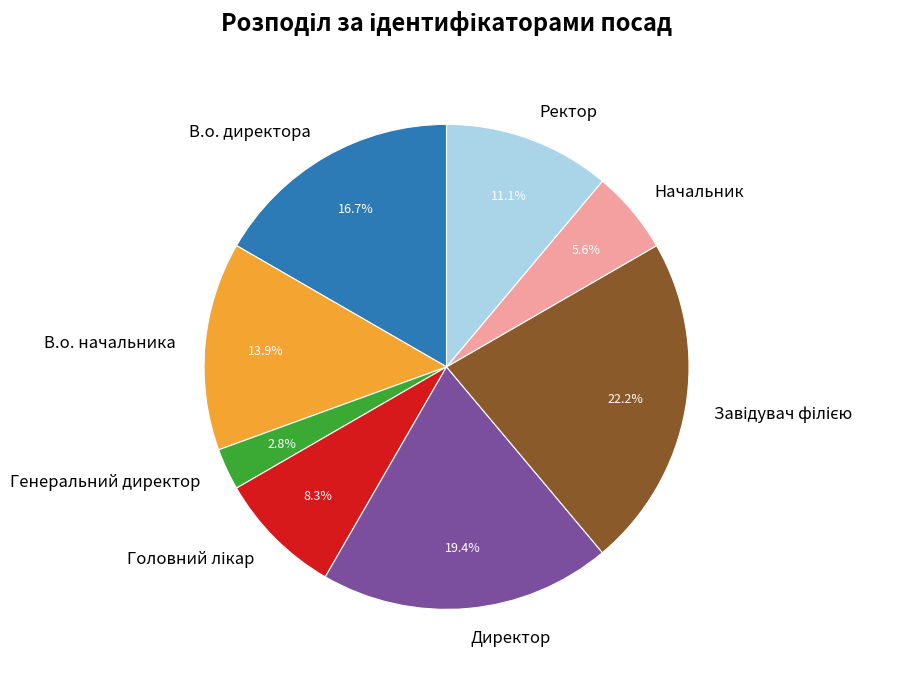

Between В.о. начальника and В.о. директора, which is larger?

В.о. директора